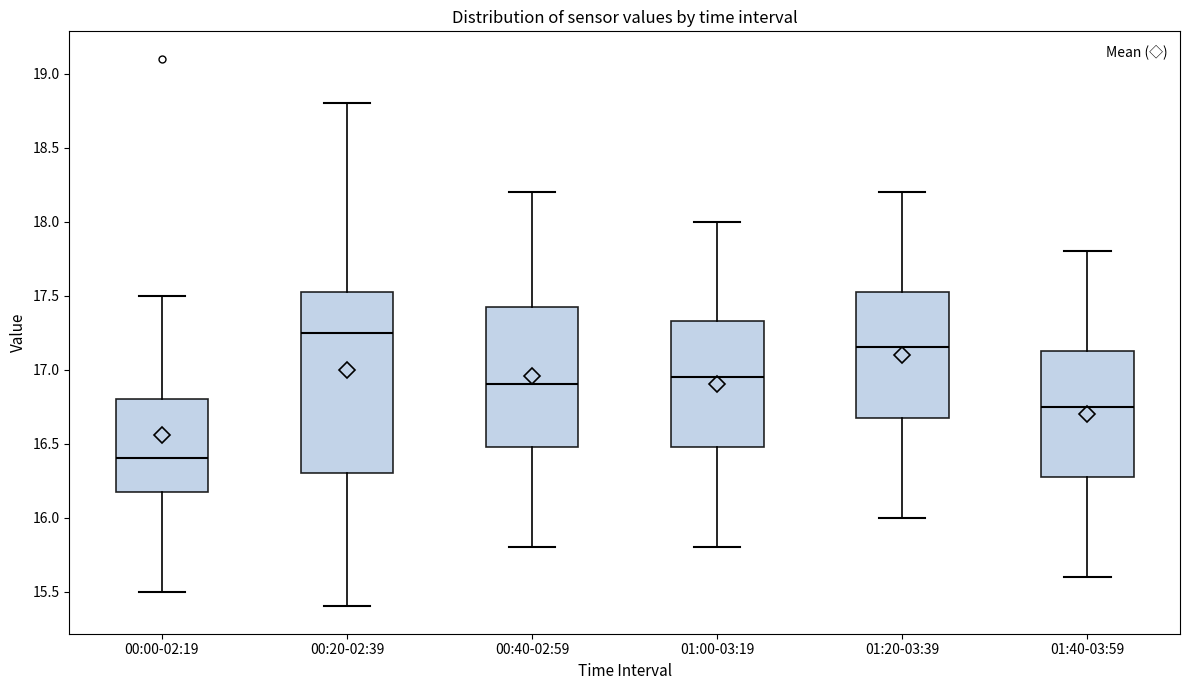

Reading left to right, transcribe this box plot: for each box, give where its median line is, the range the box spans, and where its two whiskers end, as read against the y-axis. The values are not printed on the chart, so give them approximately, as read against the axis.

00:00-02:19: median 16.40, box 16.20 to 16.80, whiskers 15.50 to 17.50
00:20-02:39: median 17.25, box 16.30 to 17.55, whiskers 15.40 to 18.80
00:40-02:59: median 16.90, box 16.50 to 17.45, whiskers 15.80 to 18.20
01:00-03:19: median 16.95, box 16.50 to 17.35, whiskers 15.80 to 18.00
01:20-03:39: median 17.15, box 16.70 to 17.55, whiskers 16.00 to 18.20
01:40-03:59: median 16.75, box 16.30 to 17.15, whiskers 15.60 to 17.80